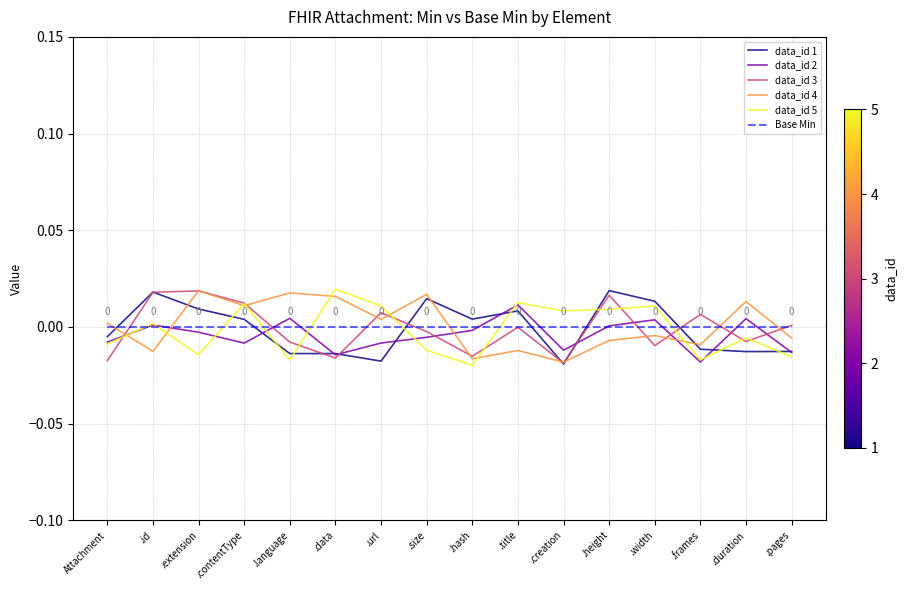

True or false: data_id 4 and data_id 5 cross at least once.

True